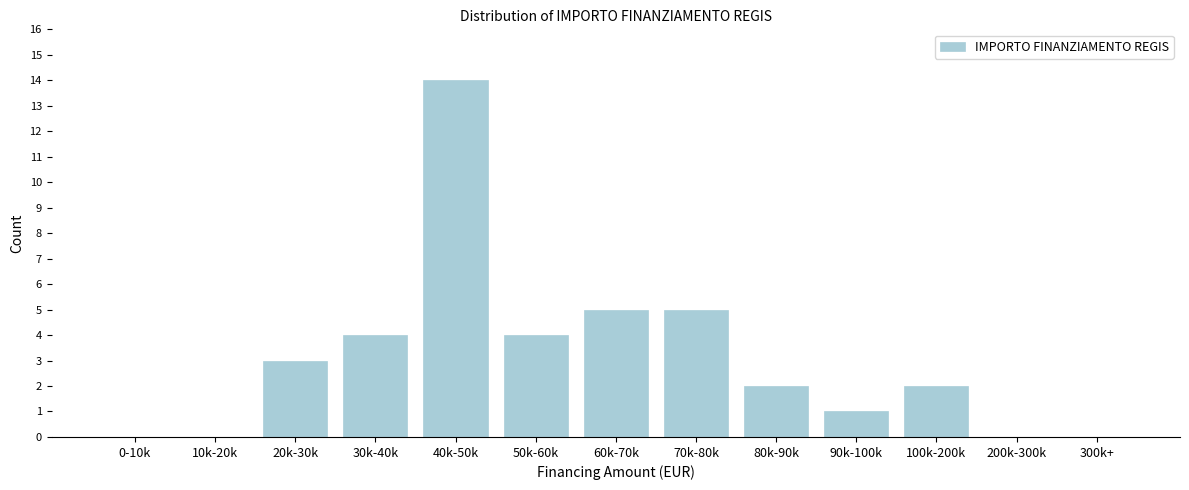

Reading left to right, what are all the values shown in this chart?

0-10k=0	10k-20k=0	20k-30k=3	30k-40k=4	40k-50k=14	50k-60k=4	60k-70k=5	70k-80k=5	80k-90k=2	90k-100k=1	100k-200k=2	200k-300k=0	300k+=0